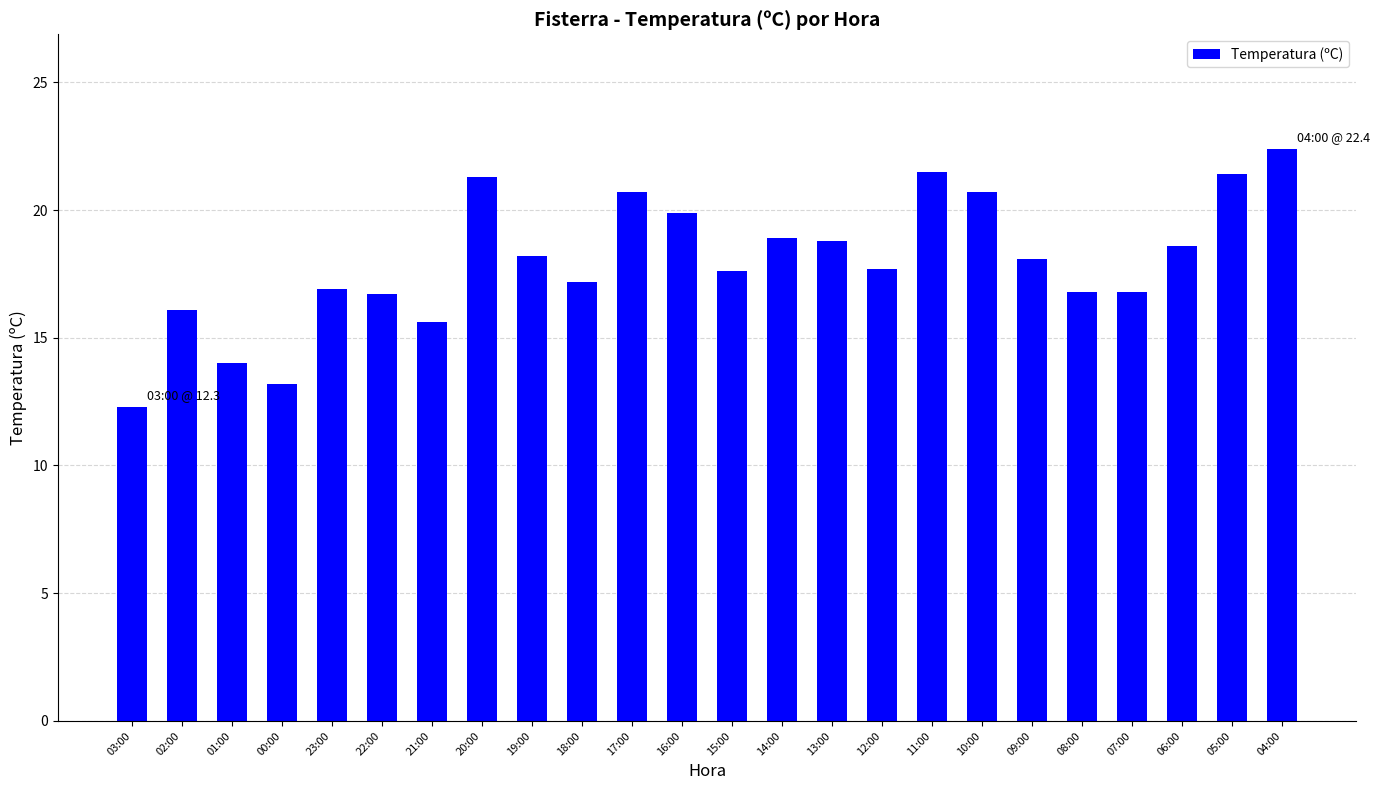

What is the approximate value at 01:00?

14.0